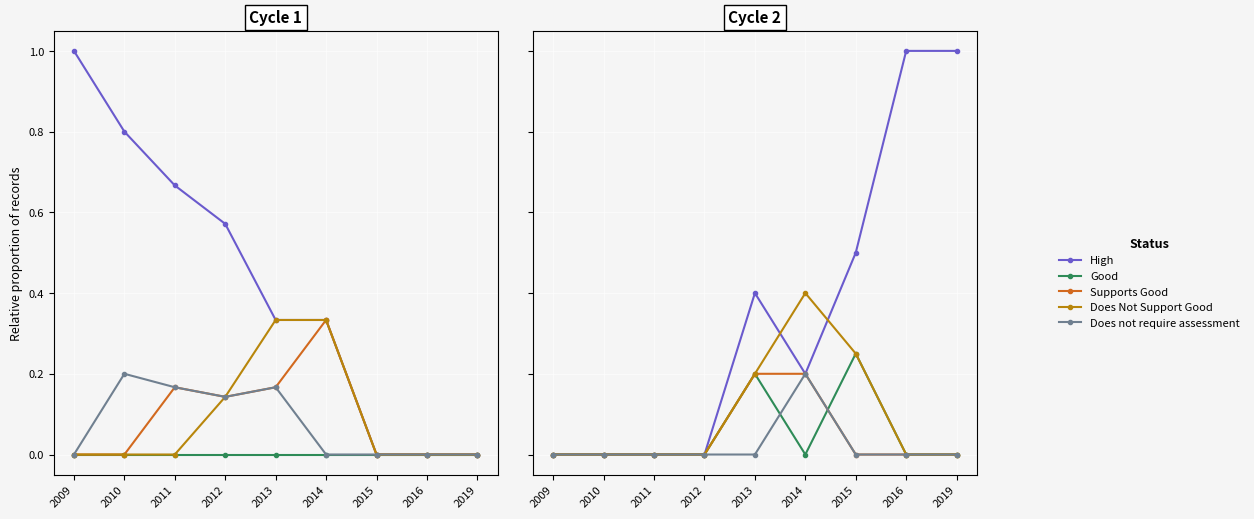

What is the average value of the Does Not Support Good series?

0.1